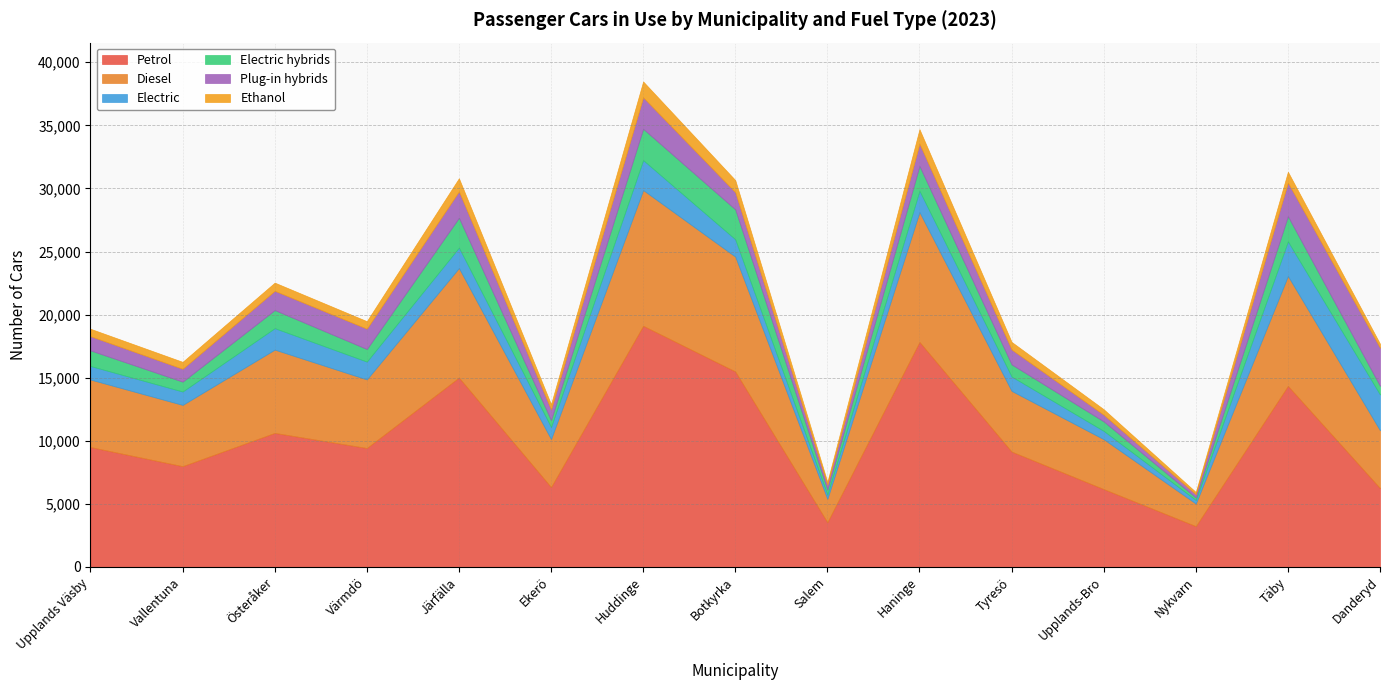

True or false: Diesel has a value of 8711 at Täby.

True